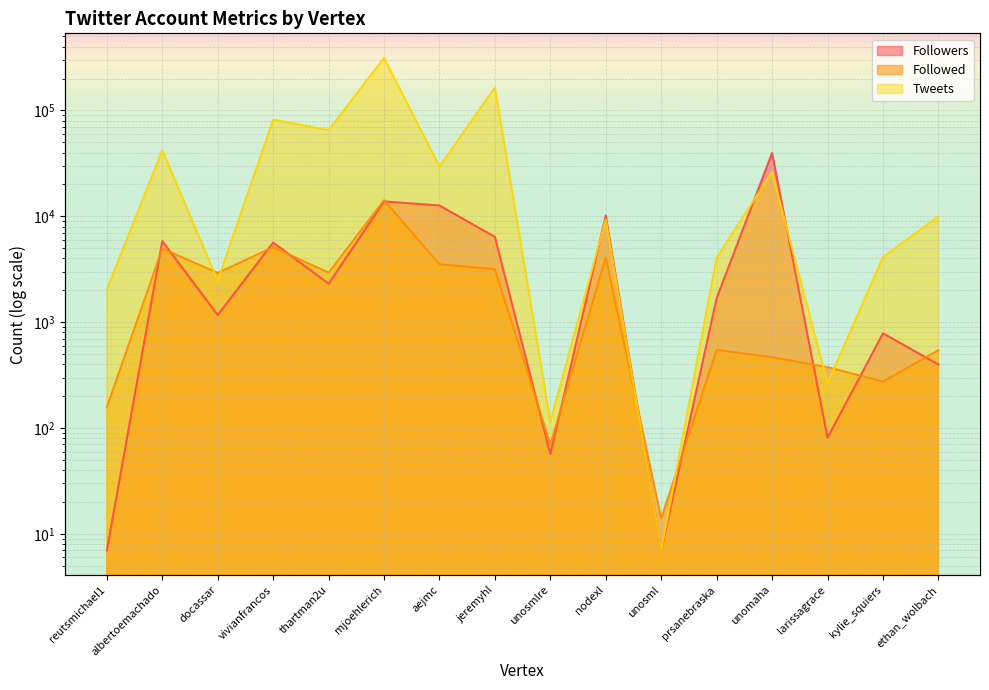

Which series ends up on top after the final intersection of Followed and Followers?

Followed